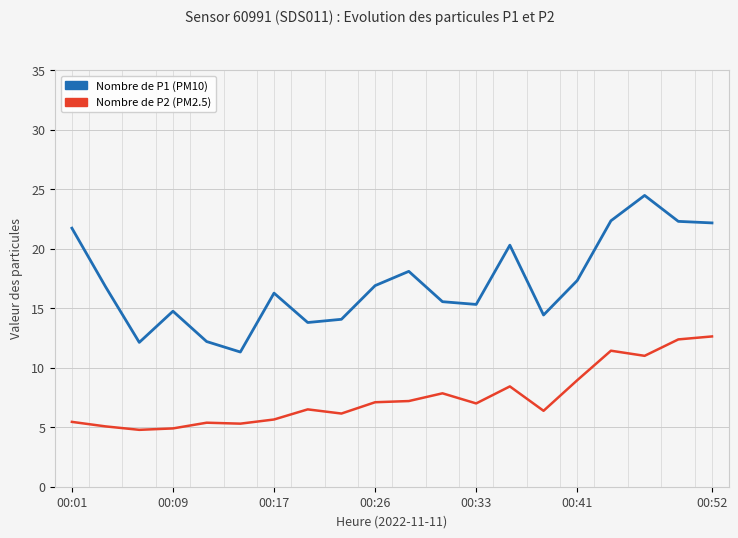

What is the smallest value displayed?

4.8